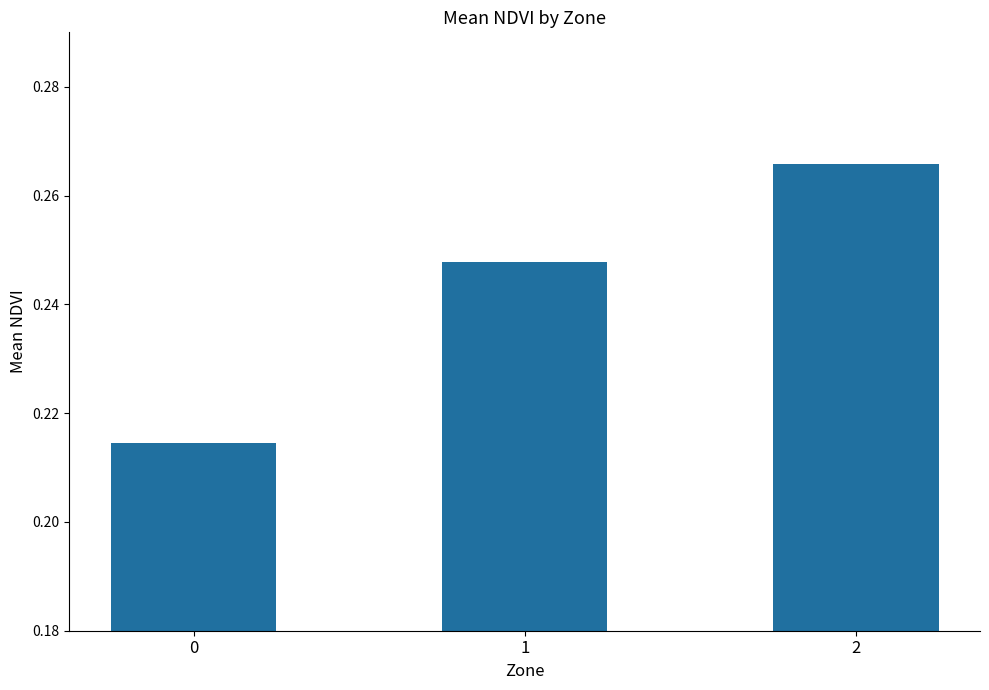

Does the chart contain any negative values?

No